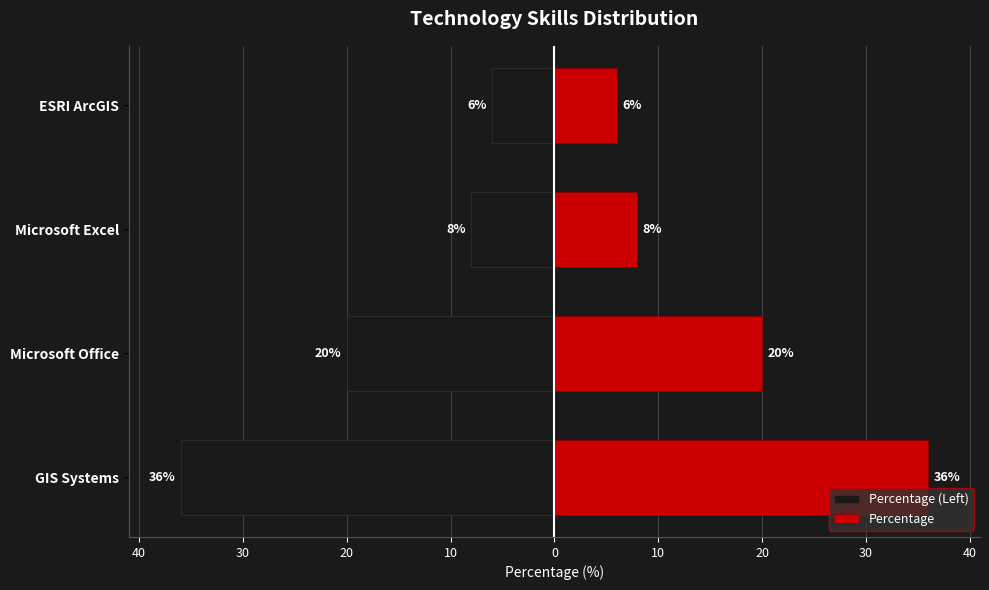

Rank the series at 40 from lowest to highest value.

Percentage (Left), Percentage